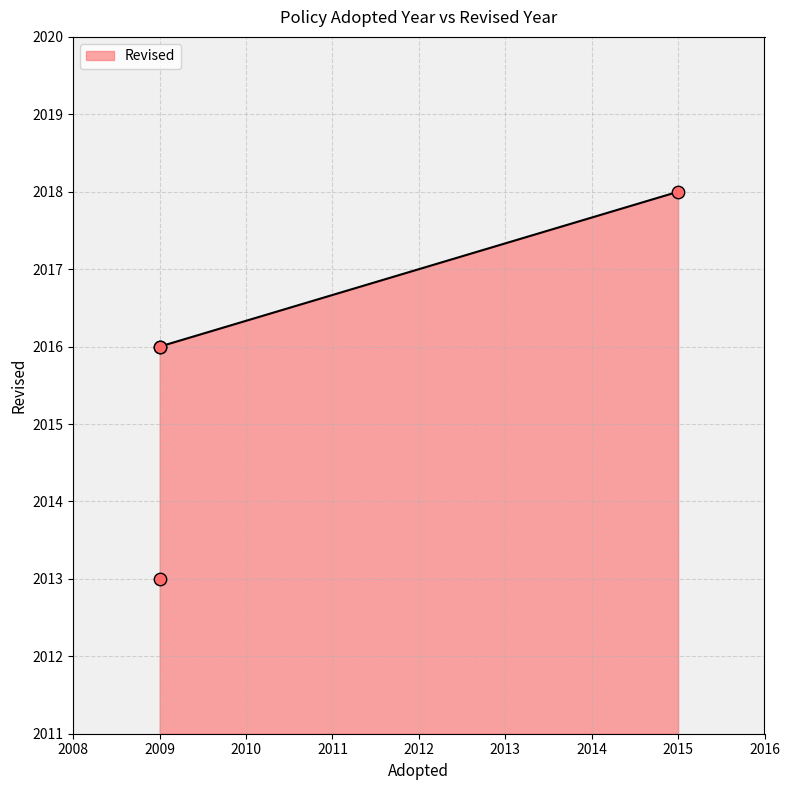

Between 2009 and 2009, which is larger?

2009